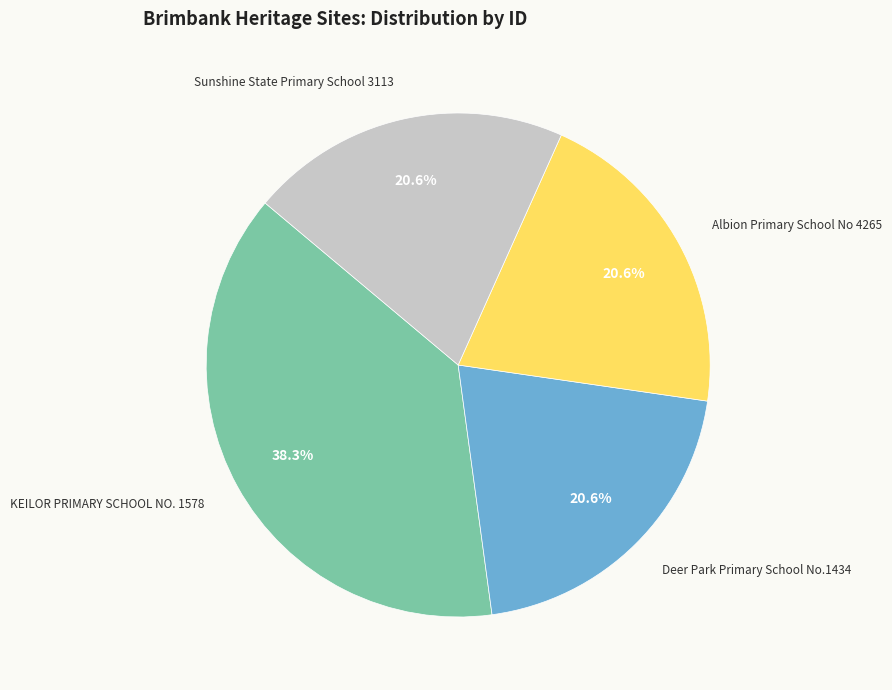

Between Deer Park Primary School No.1434 and KEILOR PRIMARY SCHOOL NO. 1578, which is larger?

KEILOR PRIMARY SCHOOL NO. 1578